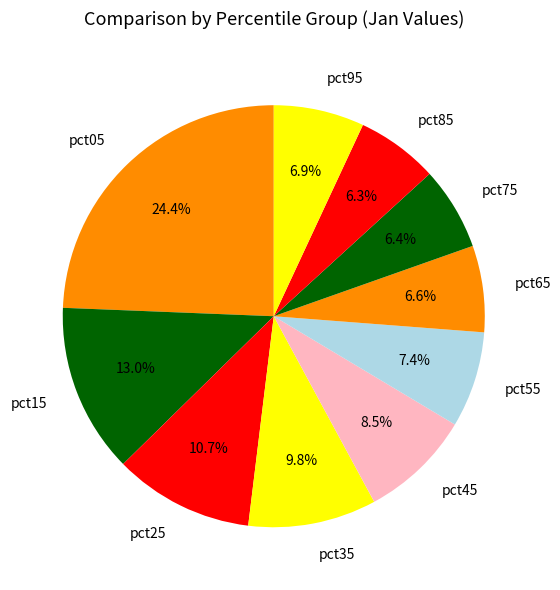

Combined, do pct75 and pct45 account for over 50%?

No